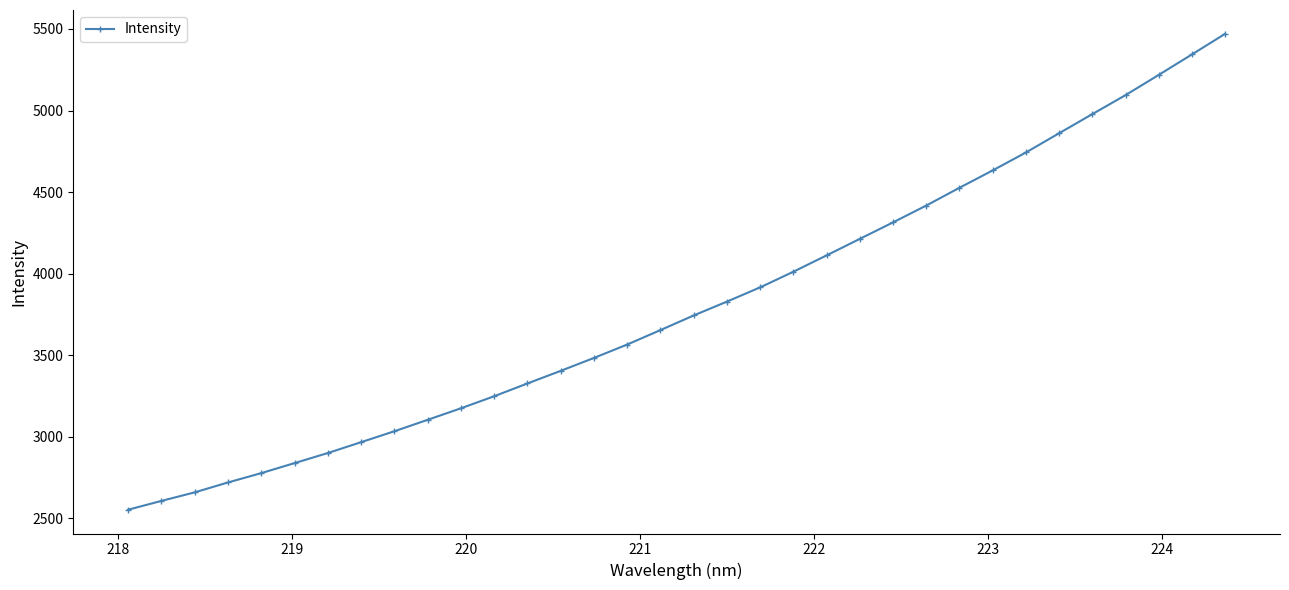

What is the average value?

3807.2